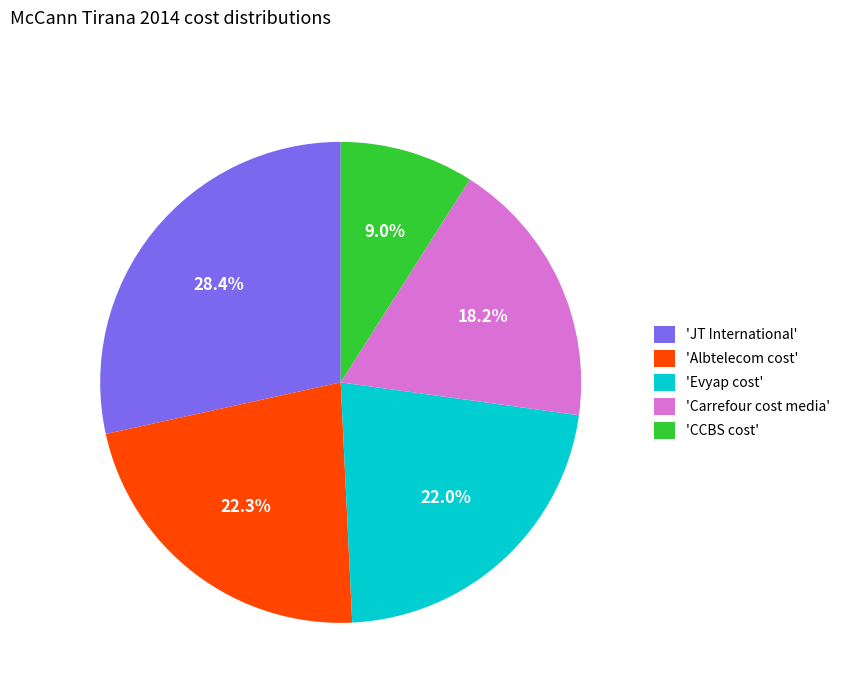

Approximately how many times larger is the value at 'Albtelecom cost' compared to 'Evyap cost'?

1.0